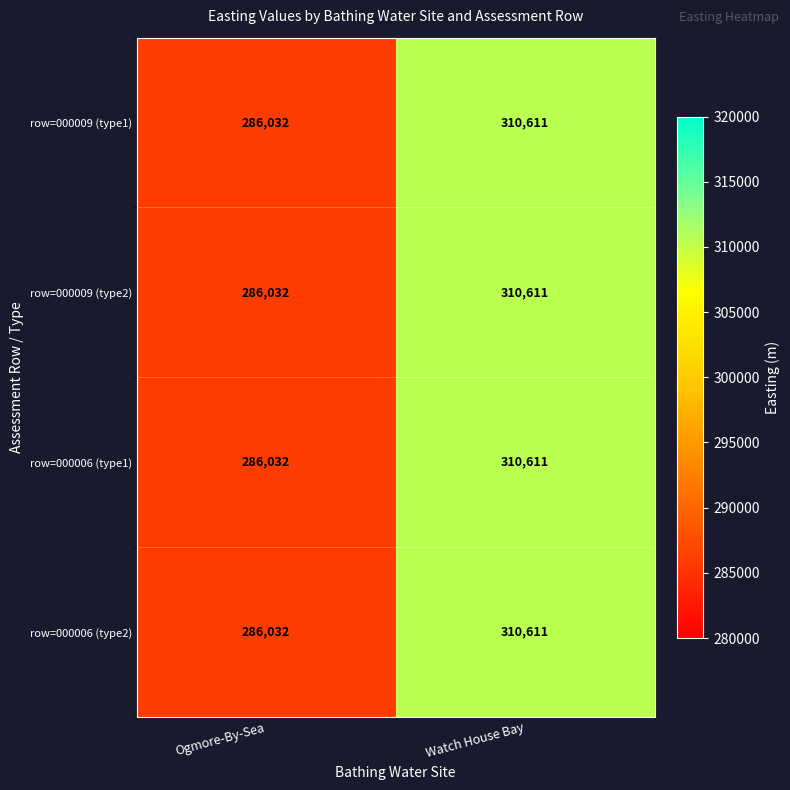

What is the difference between the maximum and minimum values in the row=000009 (type2) series?

24579